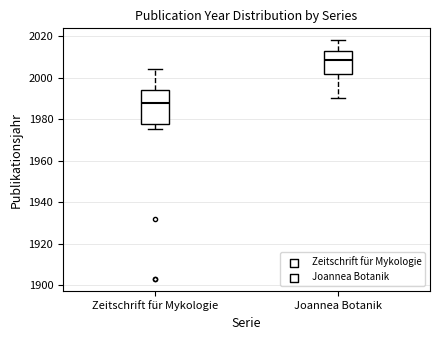

Where does the median line of the box for Joannea Botanik sit on the y-axis? The values are not printed on the chart, so give them approximately, as read against the axis.

2008